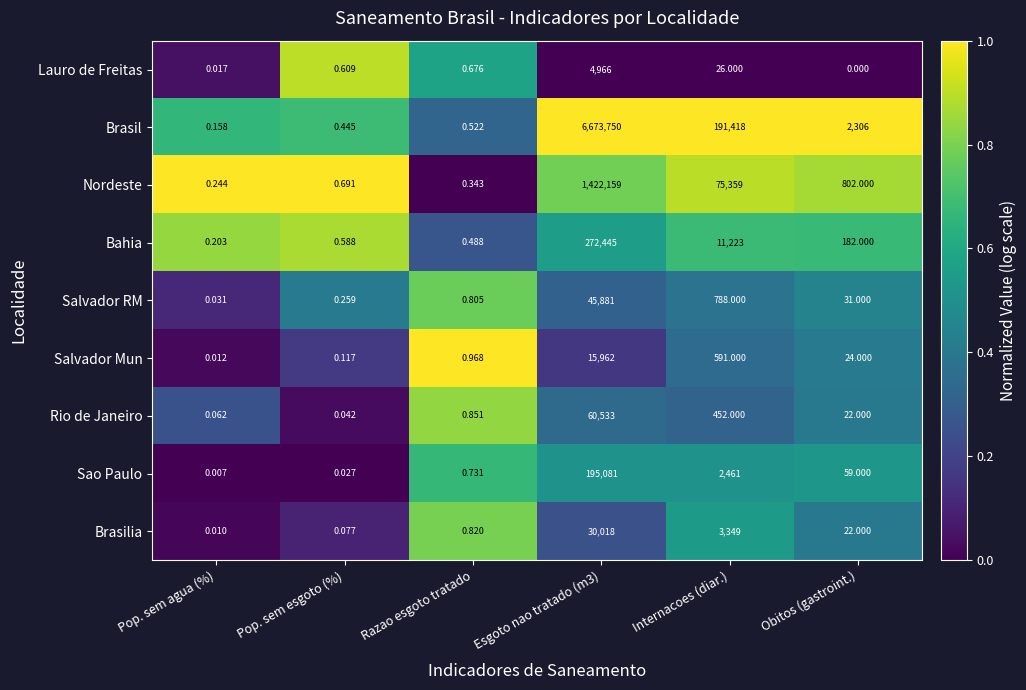

How many distinct data groups are displayed?

9